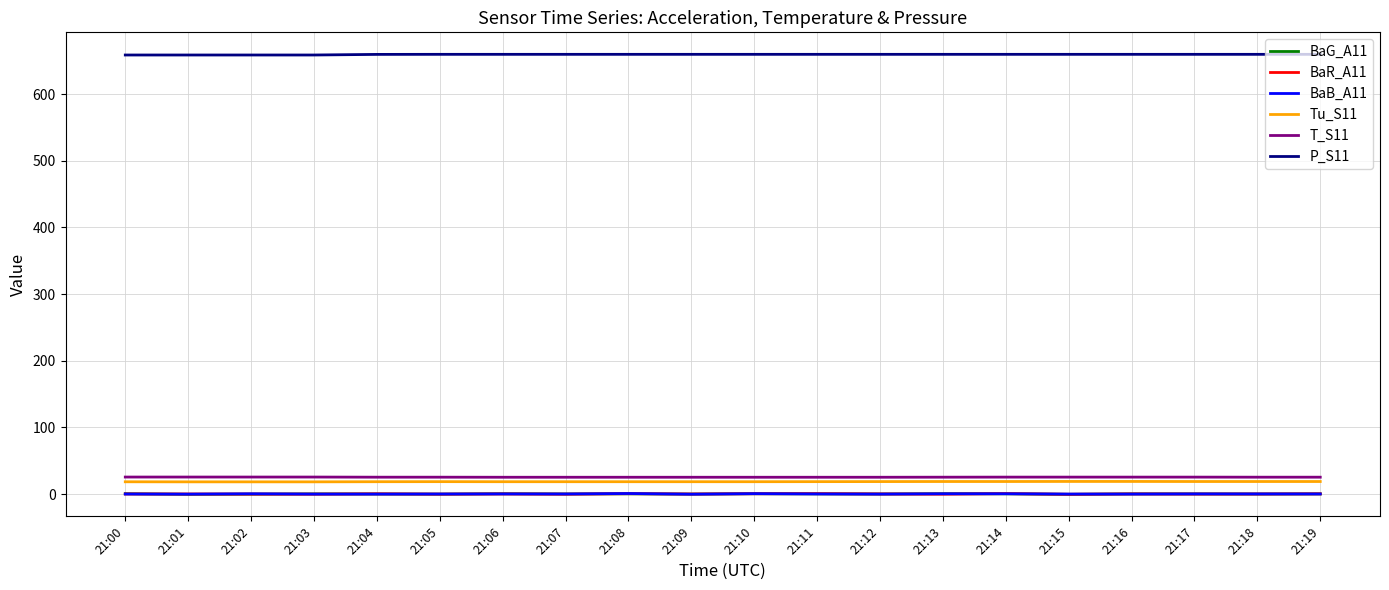

What is the total value across all series at 21:00?

703.2